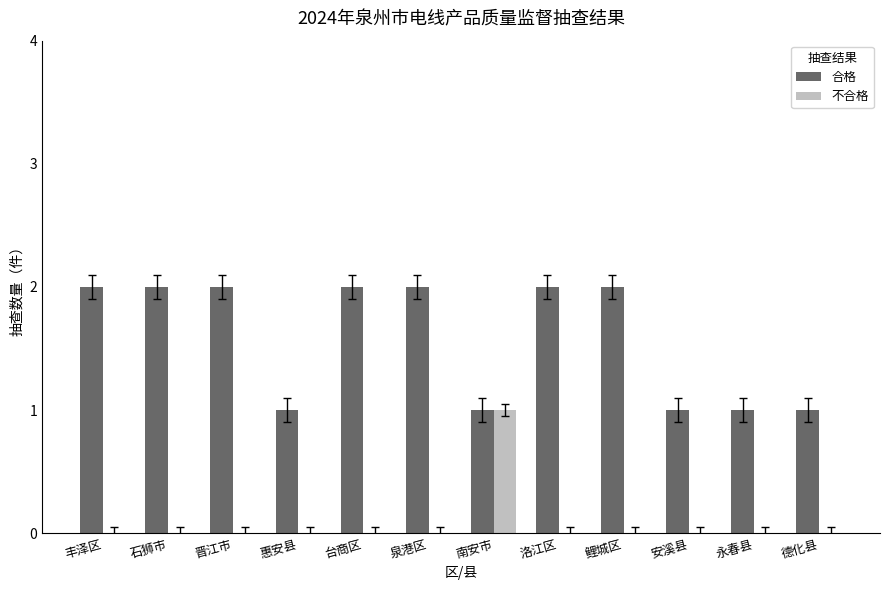

What is the maximum value shown in the chart?

2